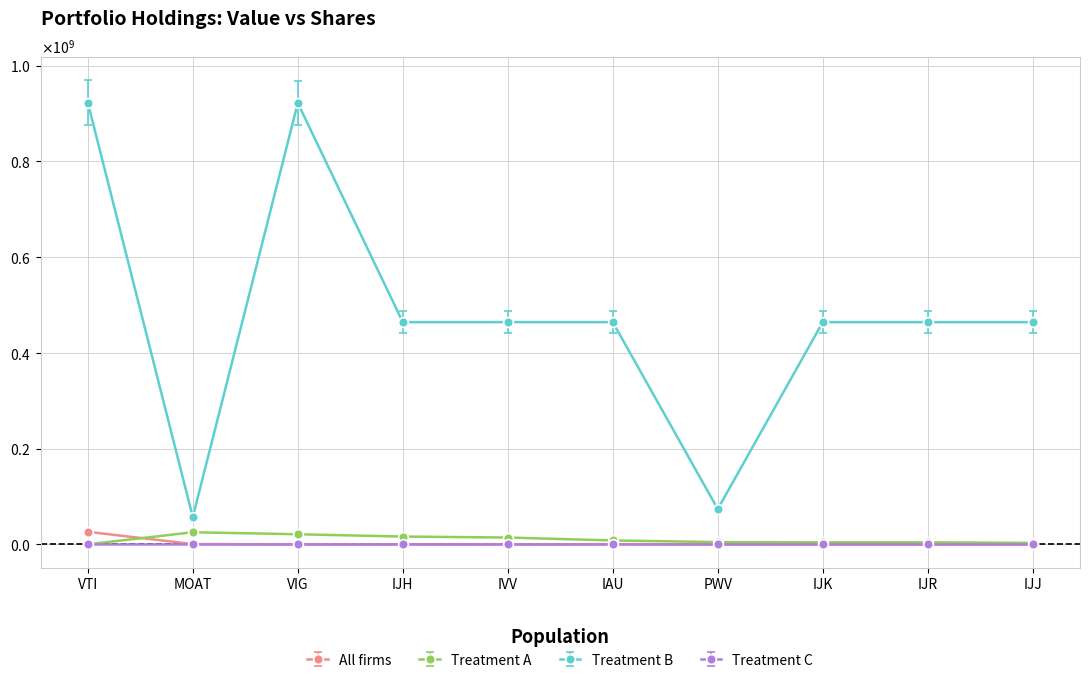

Which category has the lowest value across all series?

IJJ